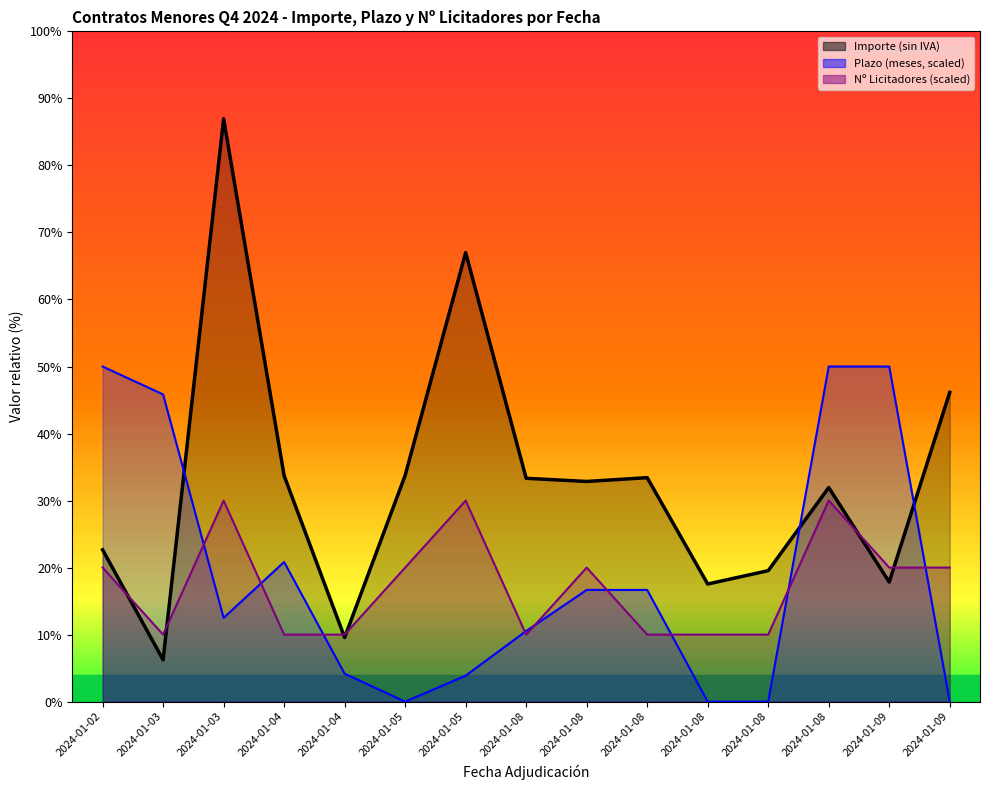

True or false: Plazo (meses) and Nº Licitadores cross at least once.

True